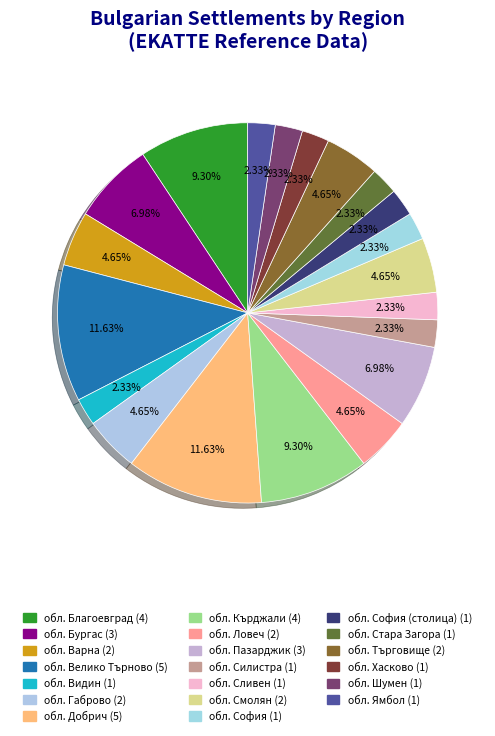

How many slices are in this pie chart?

20